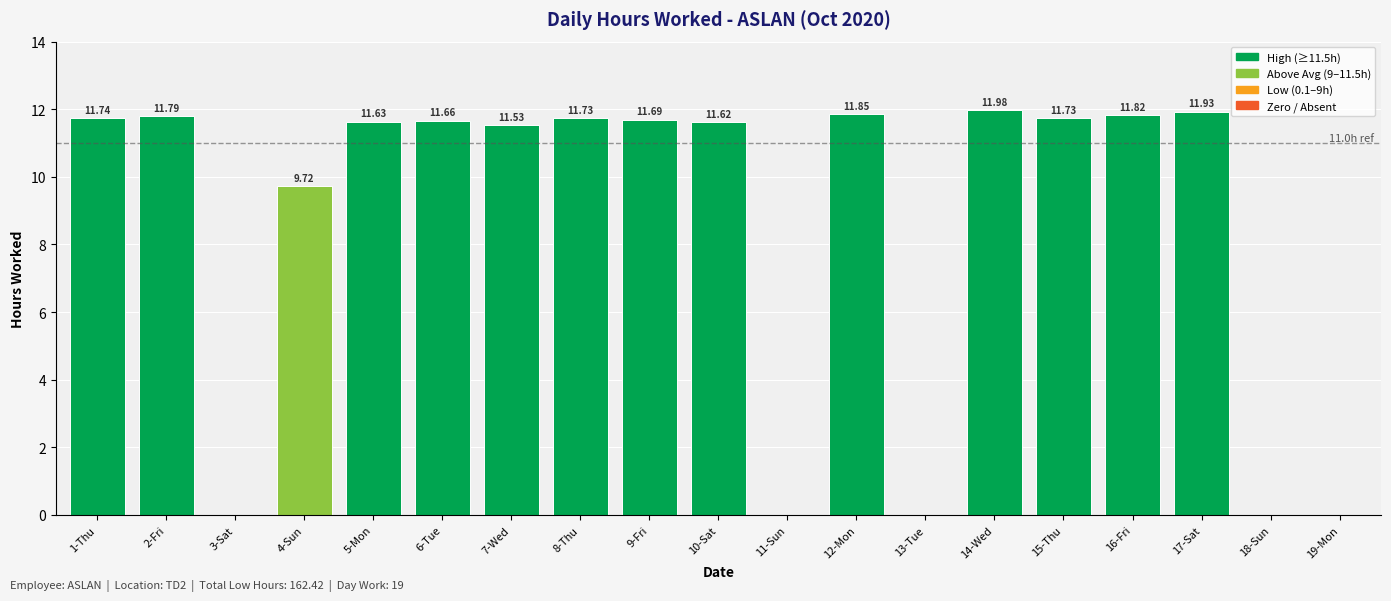

Which has a higher value, 6-Tue or 18-Sun?

6-Tue